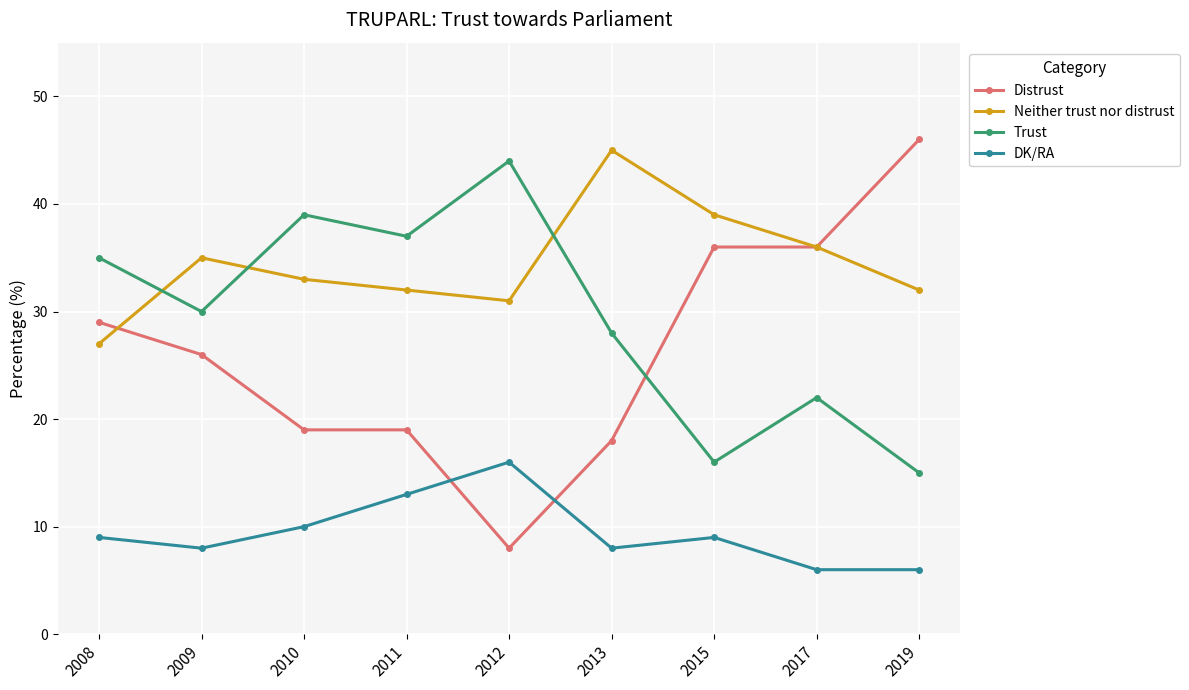

Count the number of categories in the chart.

9